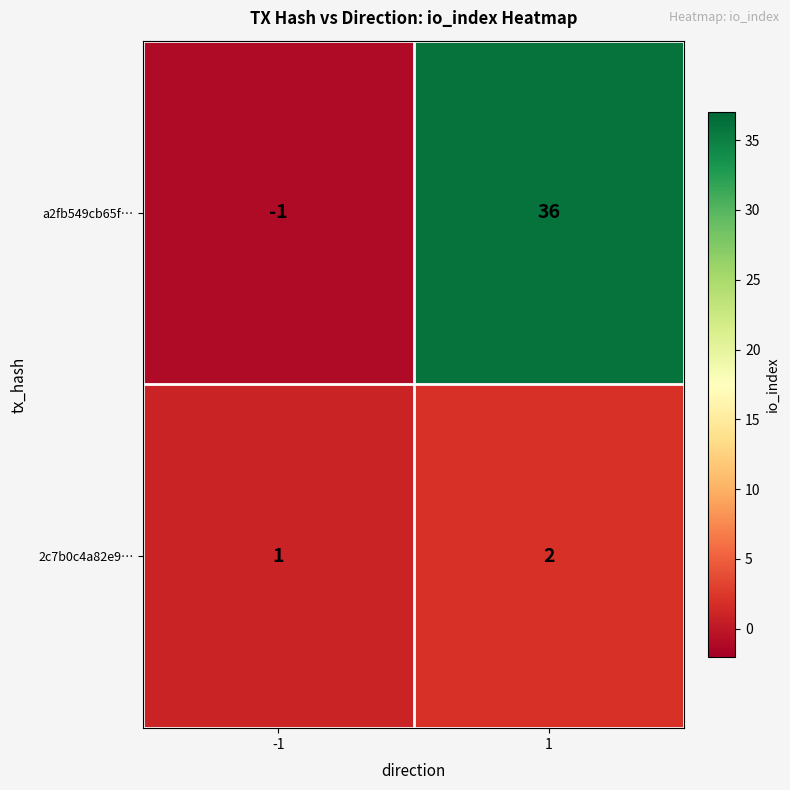

Which series changed the most between -1 and 1?

a2fb549cb65f…